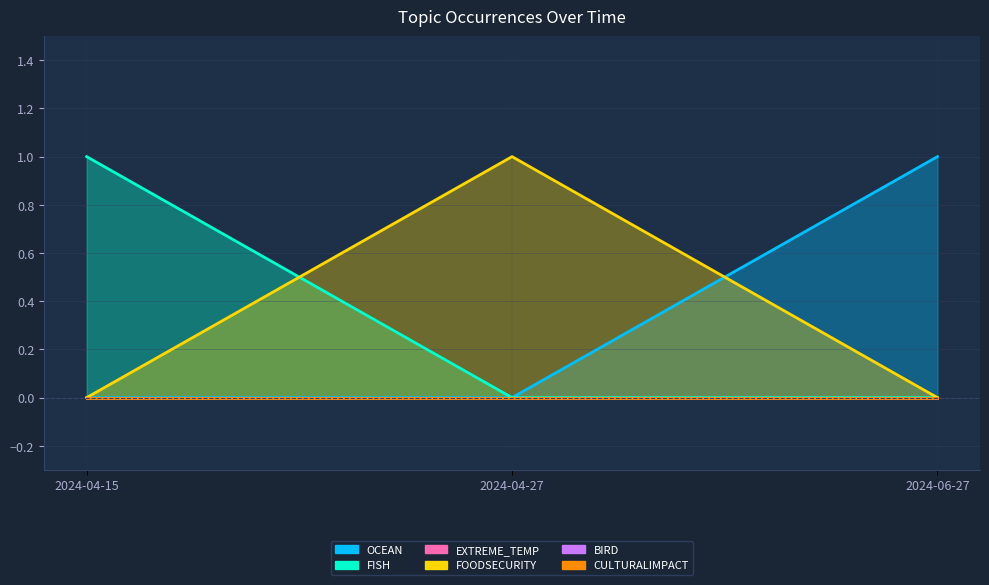

How many categories are shown in the chart?

3